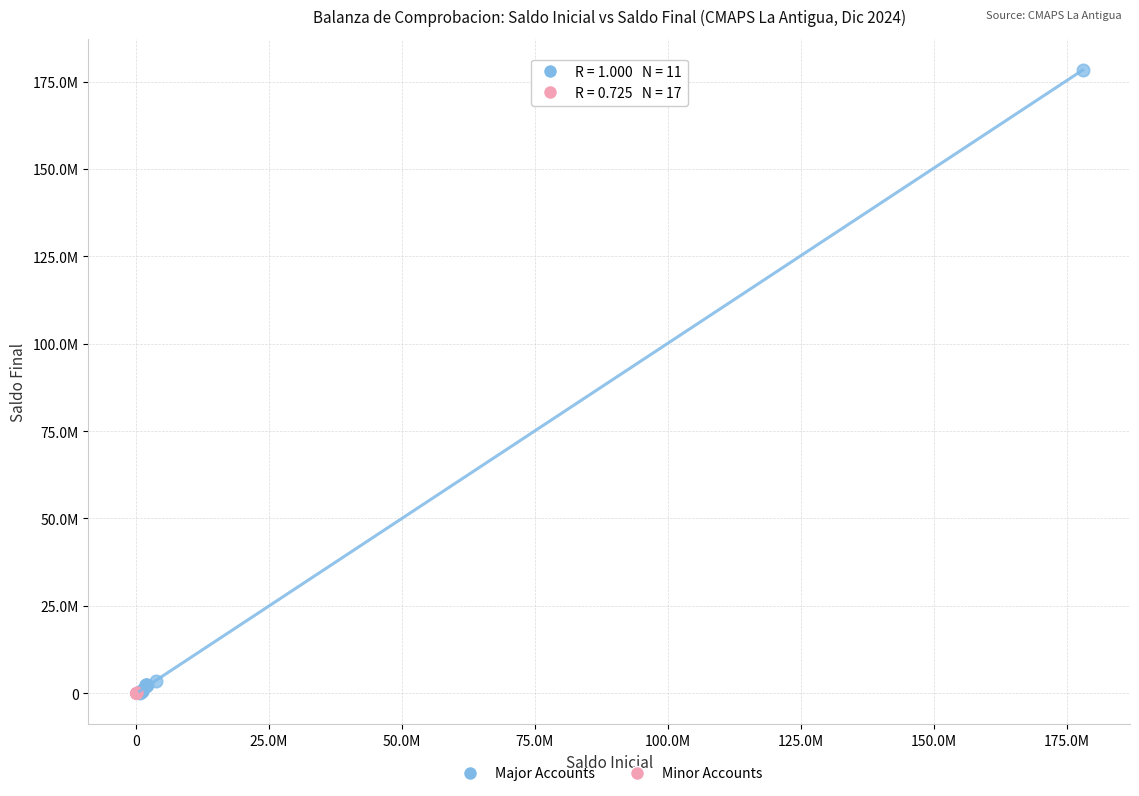

Which series has the largest Y range (max minus min)?

Major Accounts